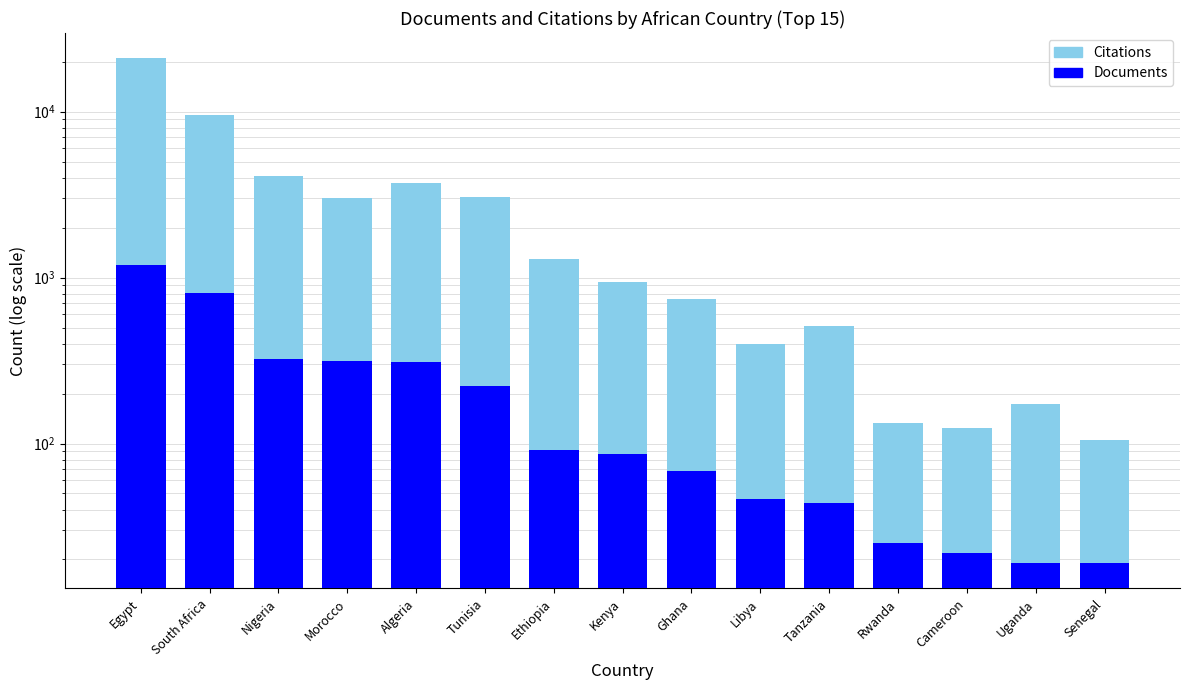

Which series has the largest range (max minus min)?

Citations